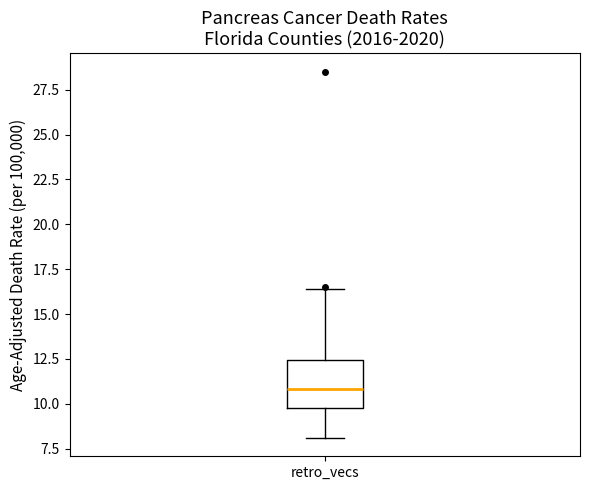

Transcribe this box plot: give where the median line is, the range the box spans, and where the two whiskers end, as read against the y-axis. The values are not printed on the chart, so give them approximately, as read against the axis.

median 11.0, box 10.0 to 12.5, whiskers 8.0 to 16.5